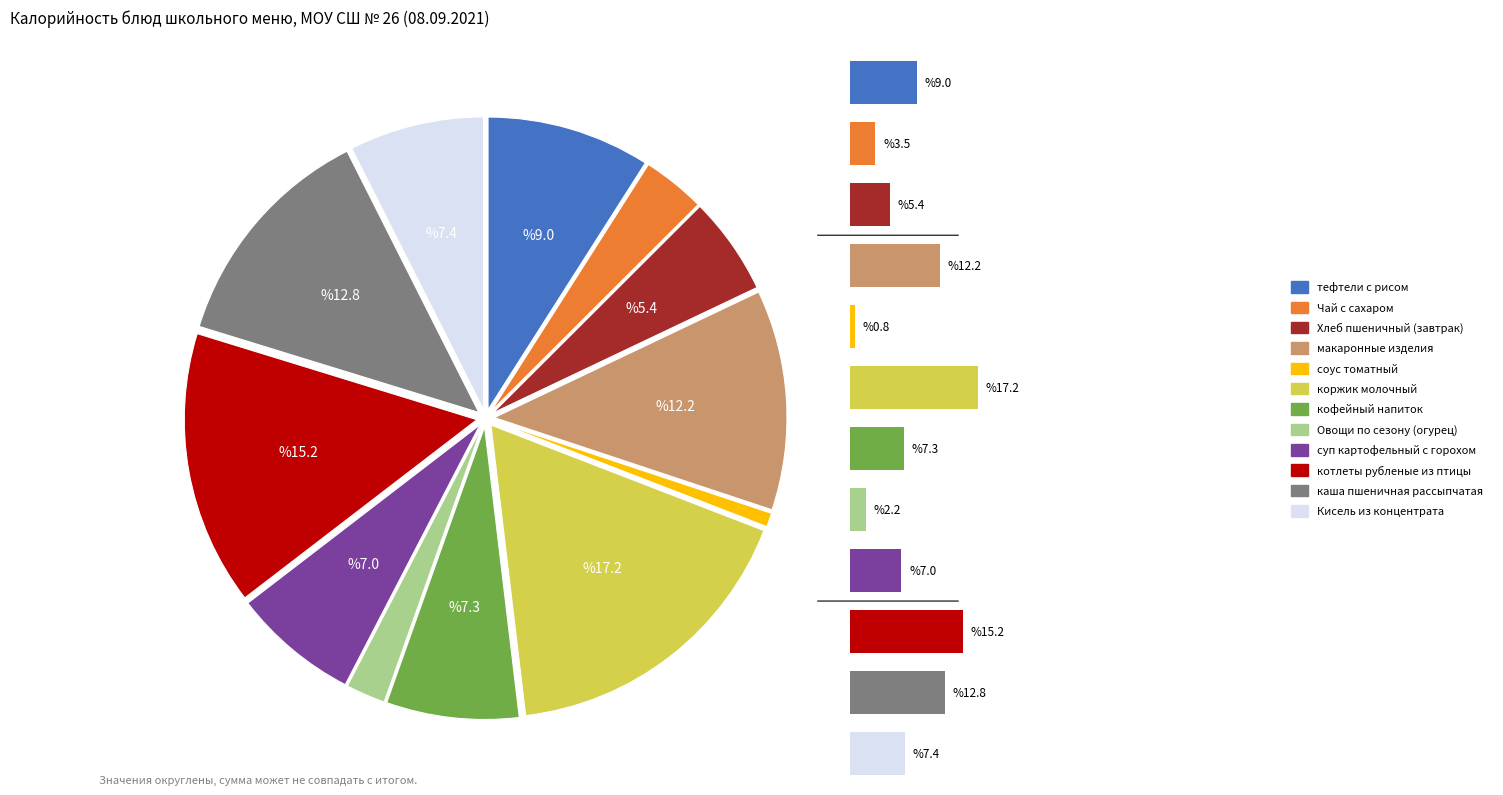

Is it true that каша пшеничная рассыпчатая is 13% of the pie?

True